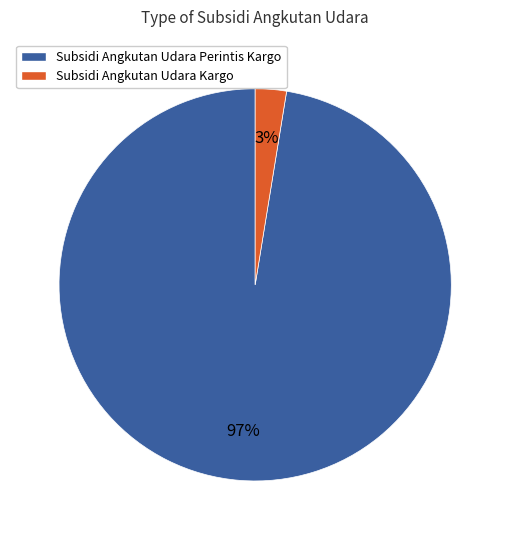

What is the majority slice?

Subsidi Angkutan Udara Perintis Kargo